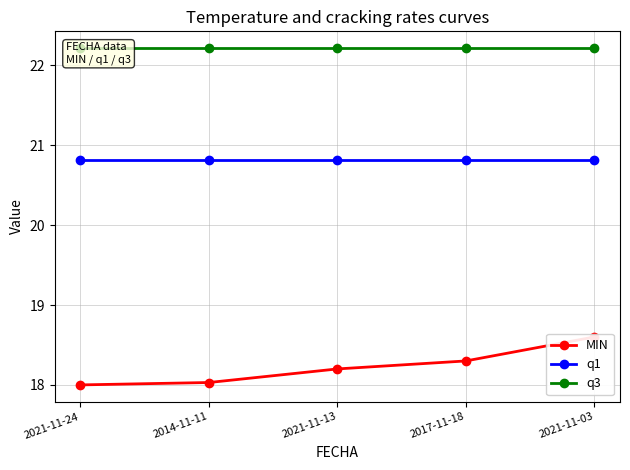

What is the sum of the MIN values at 2021-11-13 and 2021-11-03?

36.8